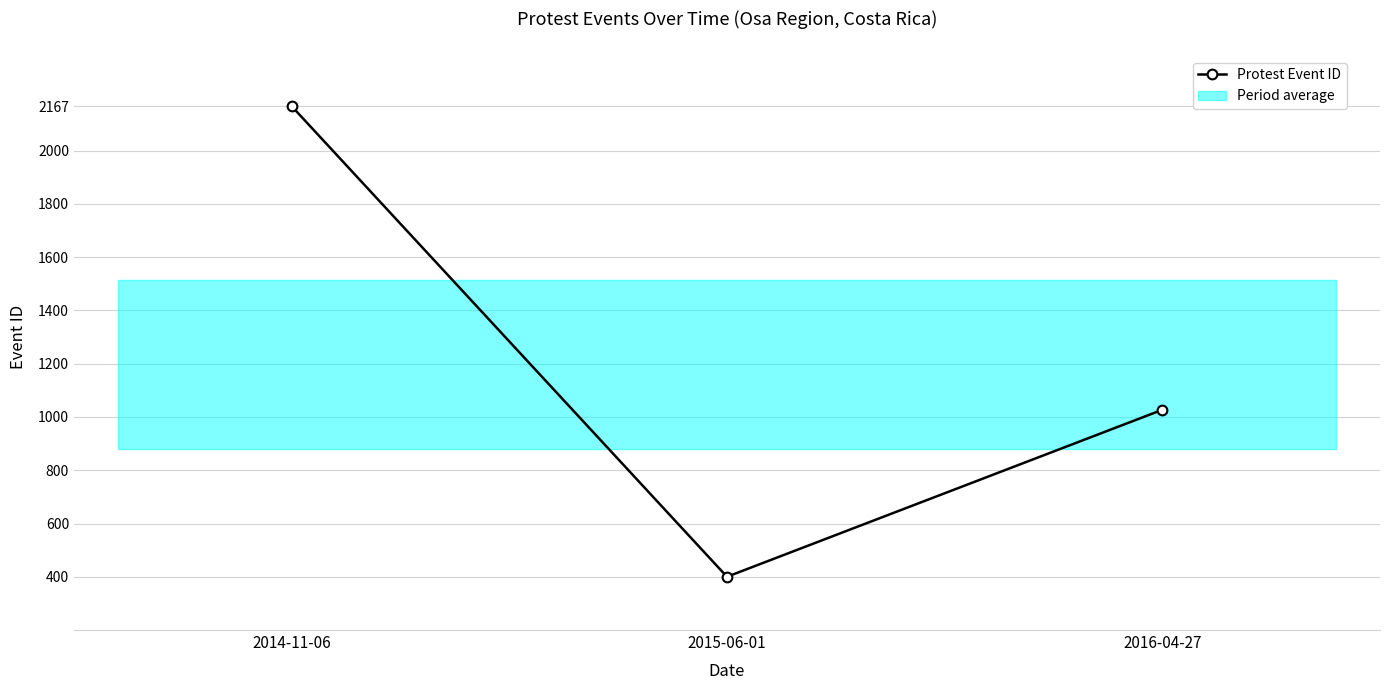

Reading right to left, transcribe all the data shown in this chart.

2016-04-27=1027	2015-06-01=400	2014-11-06=2167